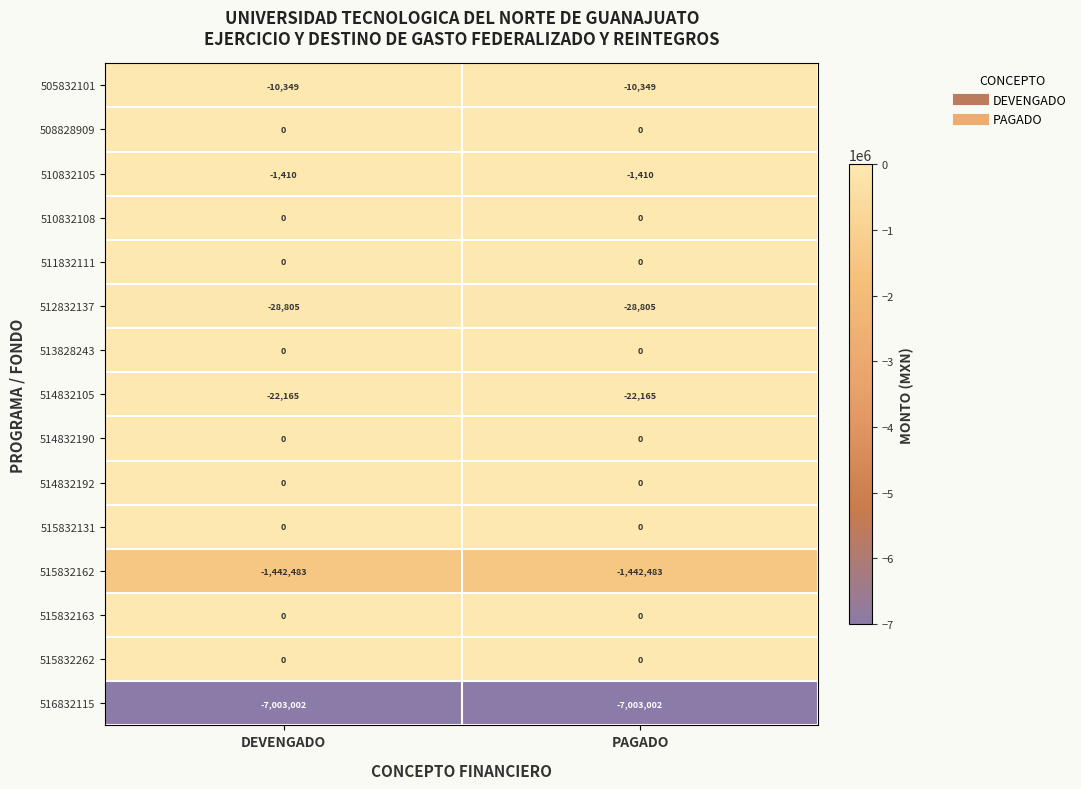

Where is 512832137 nearest to the value -28805?

DEVENGADO